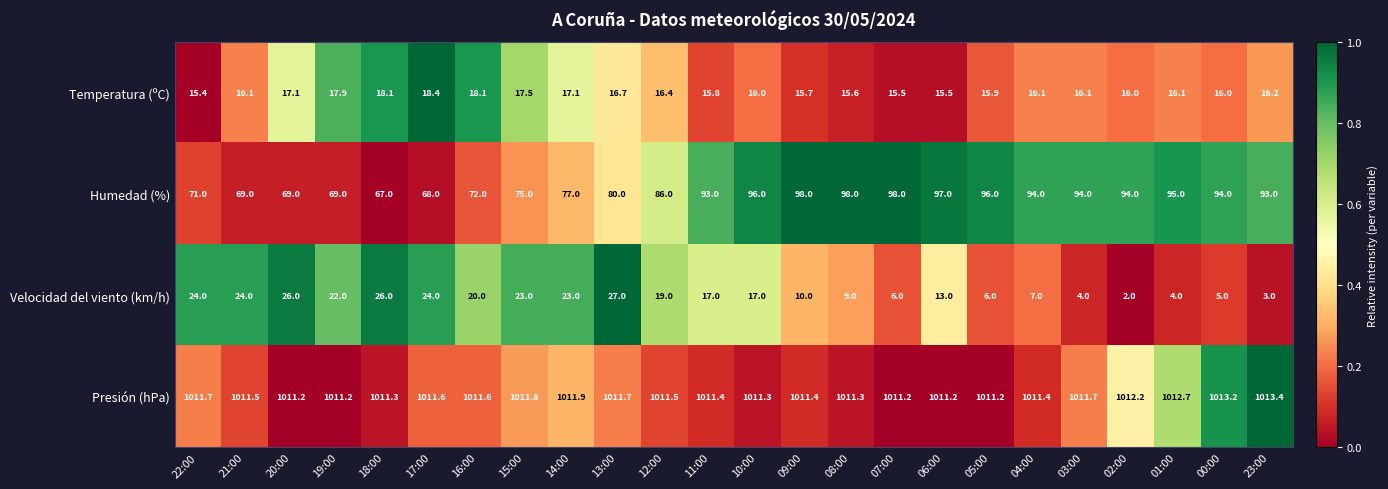

Count the number of data series in this chart.

4